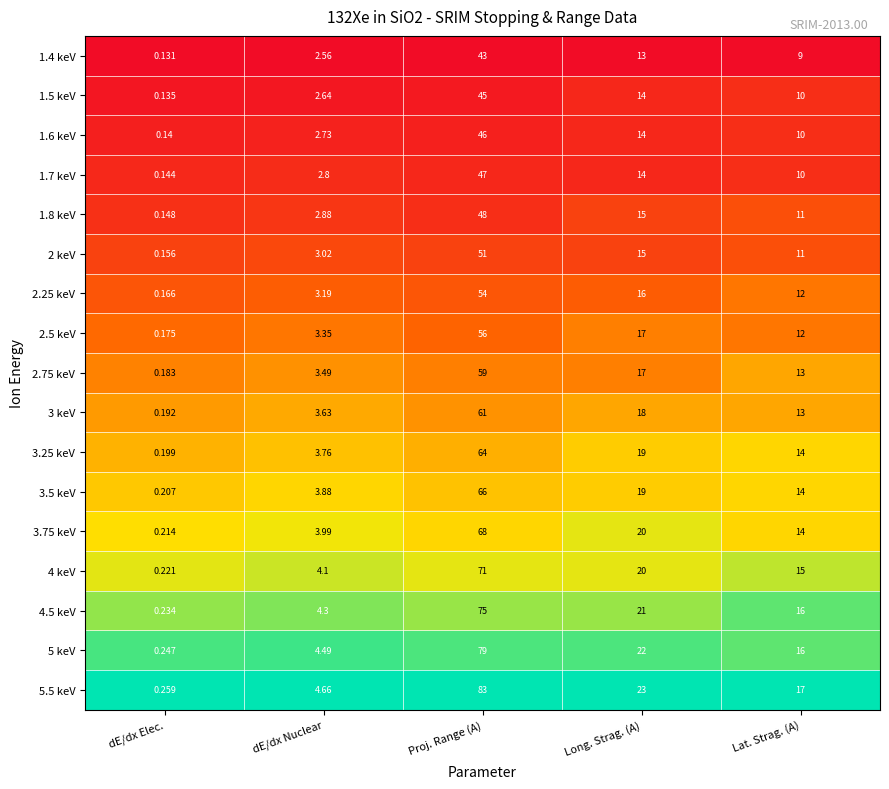

What is the difference between the highest and lowest values at Long. Strag. (A)?

10.0